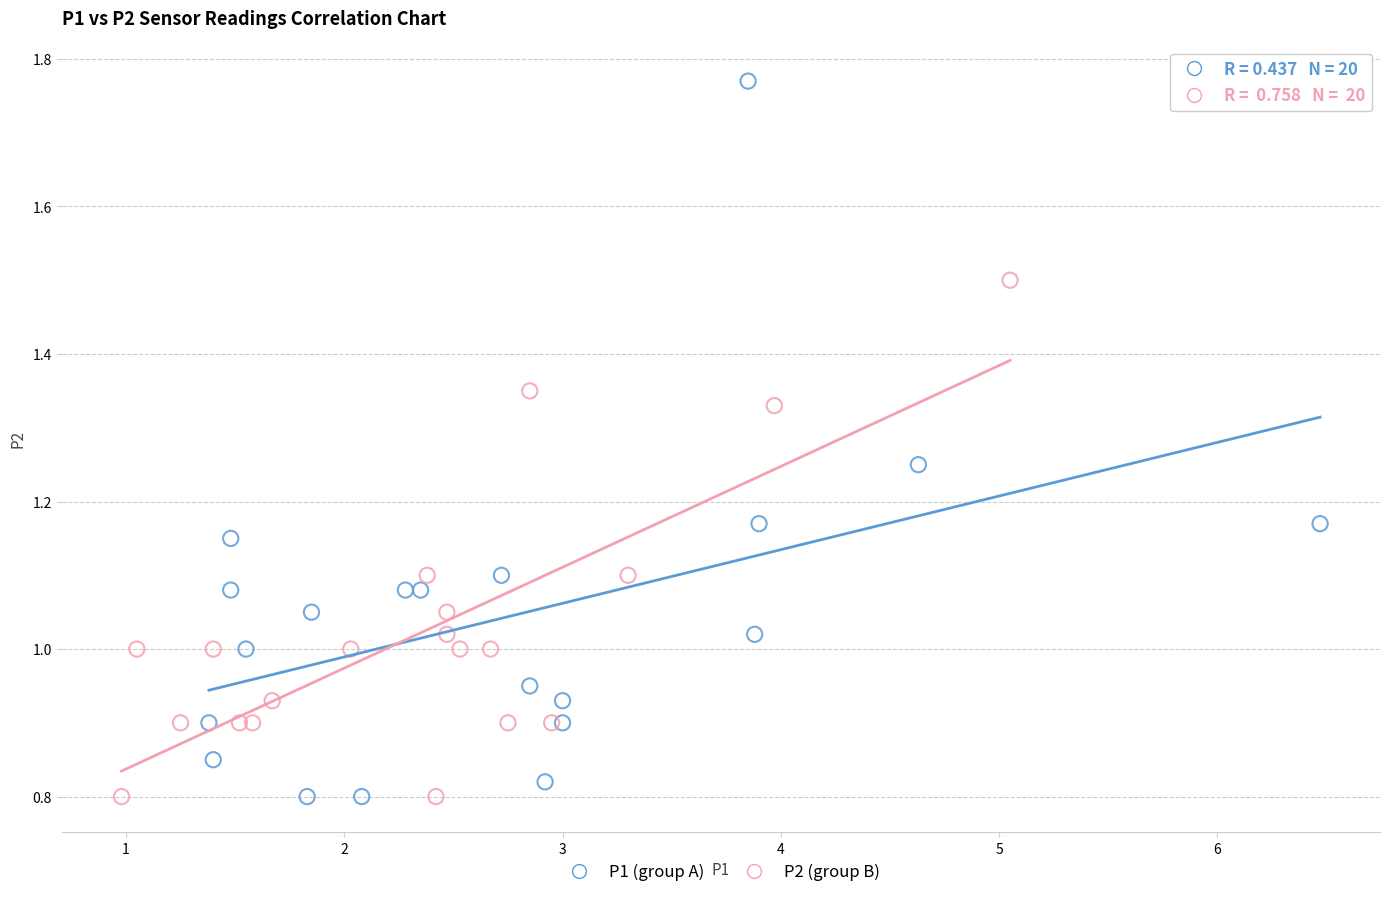

Which series has the largest Y range (max minus min)?

P1 (group A)